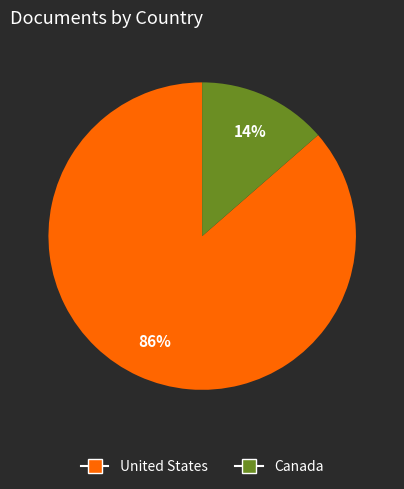

Between United States and Canada, which is larger?

United States